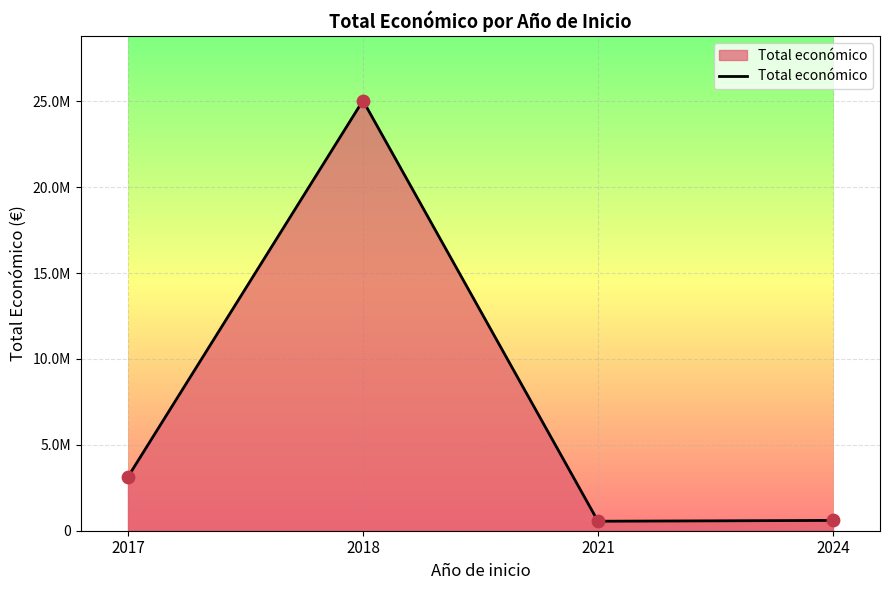

Does the chart have visible grid lines?

Yes